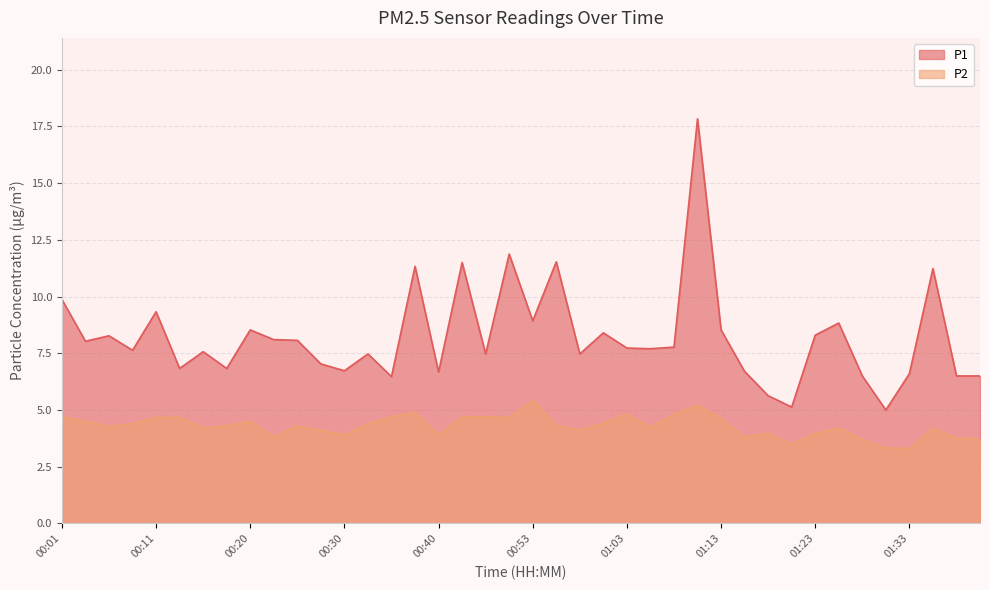

In P1, how many points are lower than both neighbors (excluding endpoints)?

13